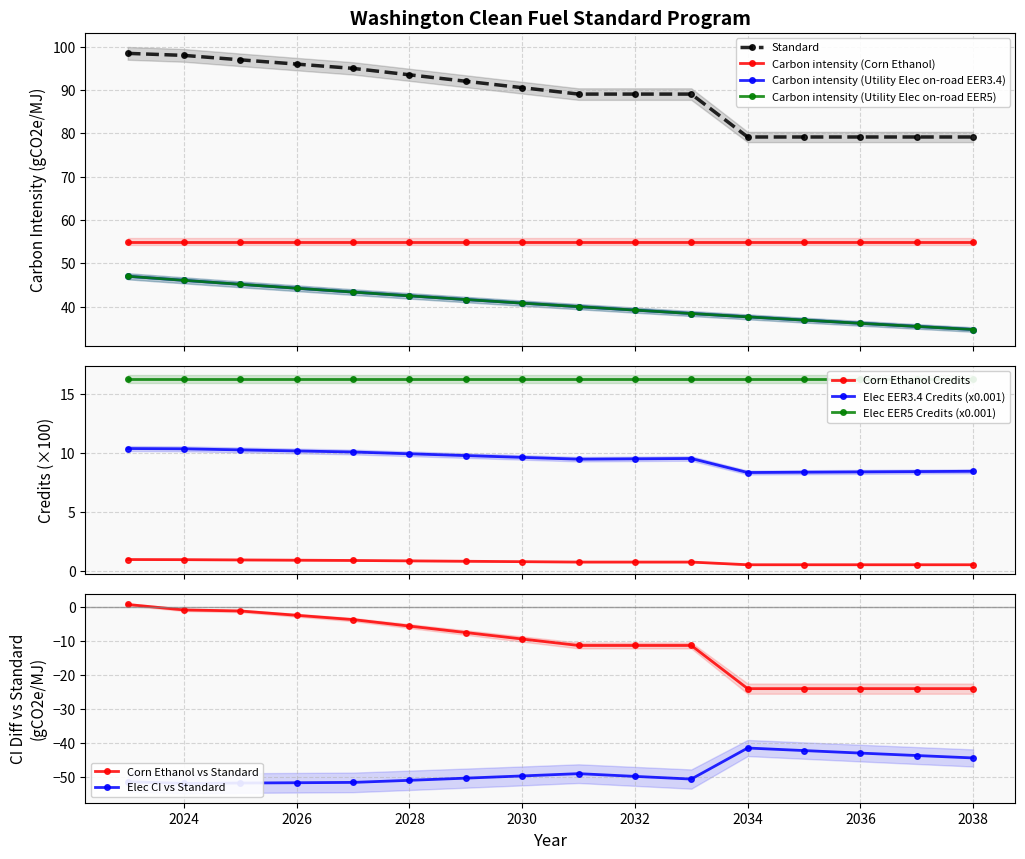

True or false: Carbon intensity (Utility Elec on-road EER3.4) and Standard cross at least once.

False